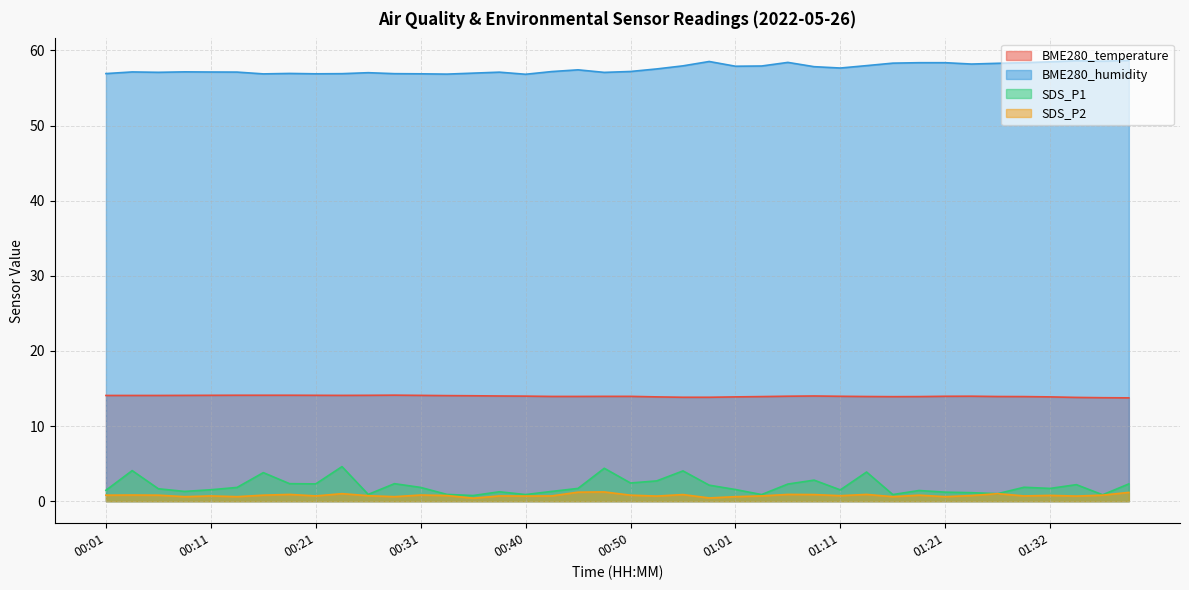

What is the highest value of the BME280_temperature series?

14.1